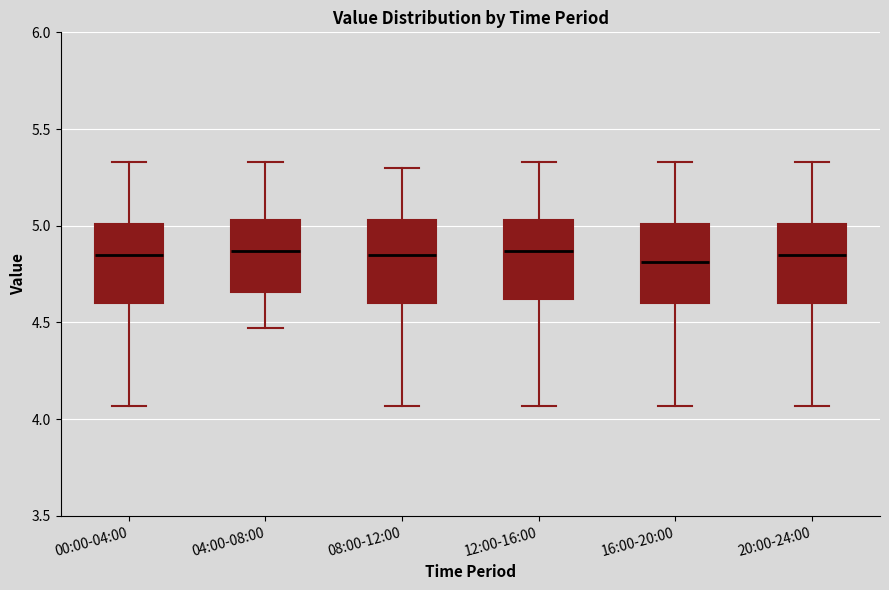

Where does the upper whisker of the box for 00:00-04:00 end on the y-axis? The values are not printed on the chart, so give them approximately, as read against the axis.

5.35